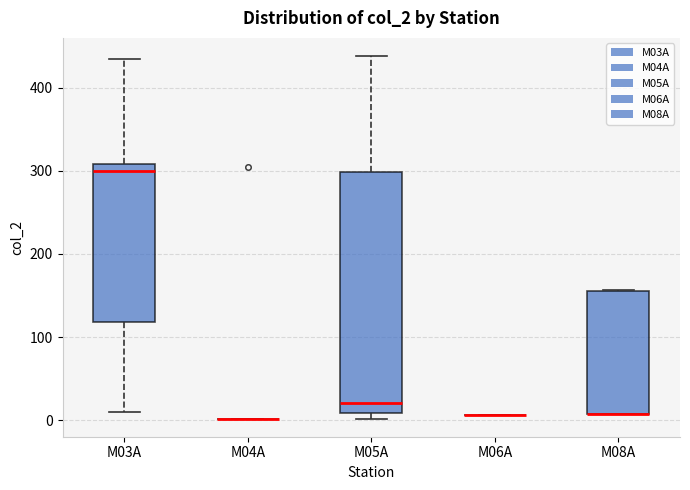

Reading left to right, read every box against the y-axis: the position of its median line, the range the box covers, and the ends of its whiskers. The values are not printed on the chart, so give them approximately, as read against the axis.

M03A: median 300, box 120 to 310, whiskers 10 to 430
M04A: box collapsed to a line at 0, whiskers 0 to 0
M05A: median 20, box 10 to 300, whiskers 0 to 440
M06A: box collapsed to a line at 10, whiskers 10 to 10
M08A: median 10 (drawn on the box's lower edge), box 10 to 160, whiskers 10 to 160